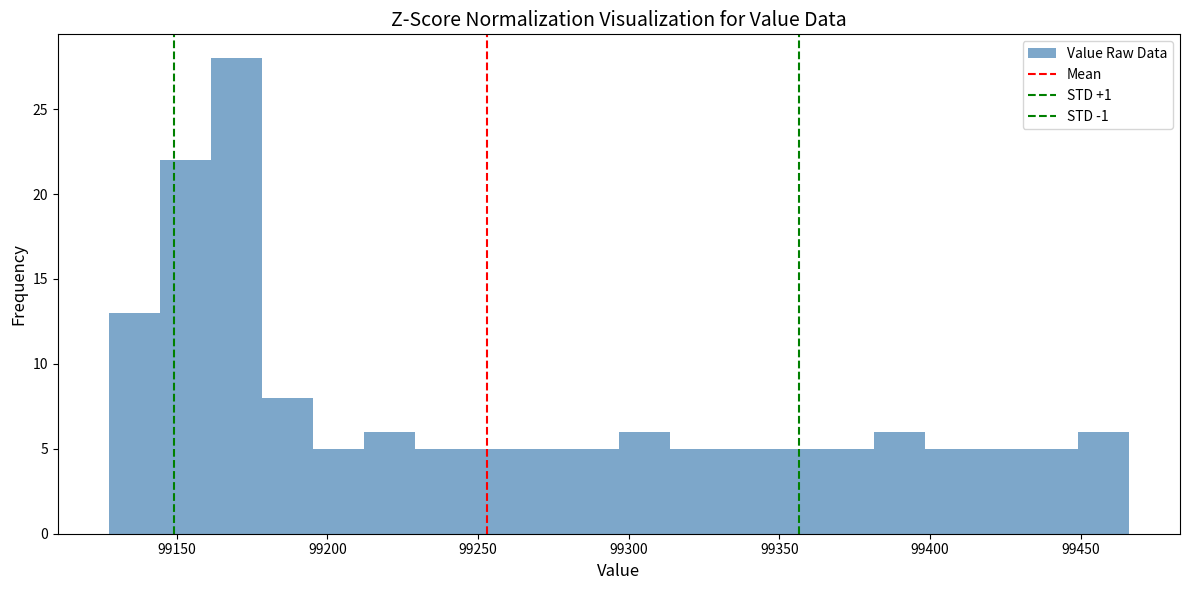

Read against the x-axis, roughly where is the centre of the tallest bar?

99170